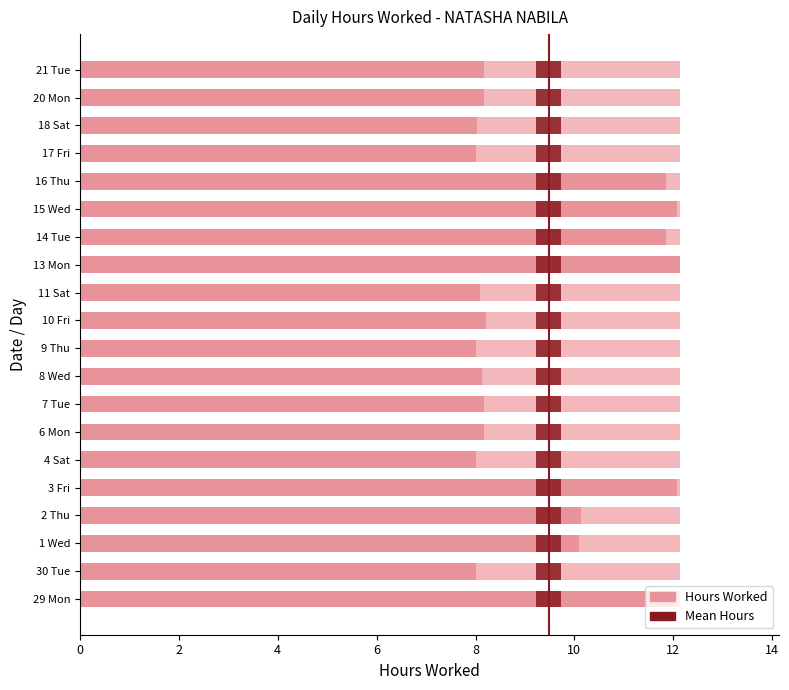

What is the label of the 13th bar from the left?

13 Mon